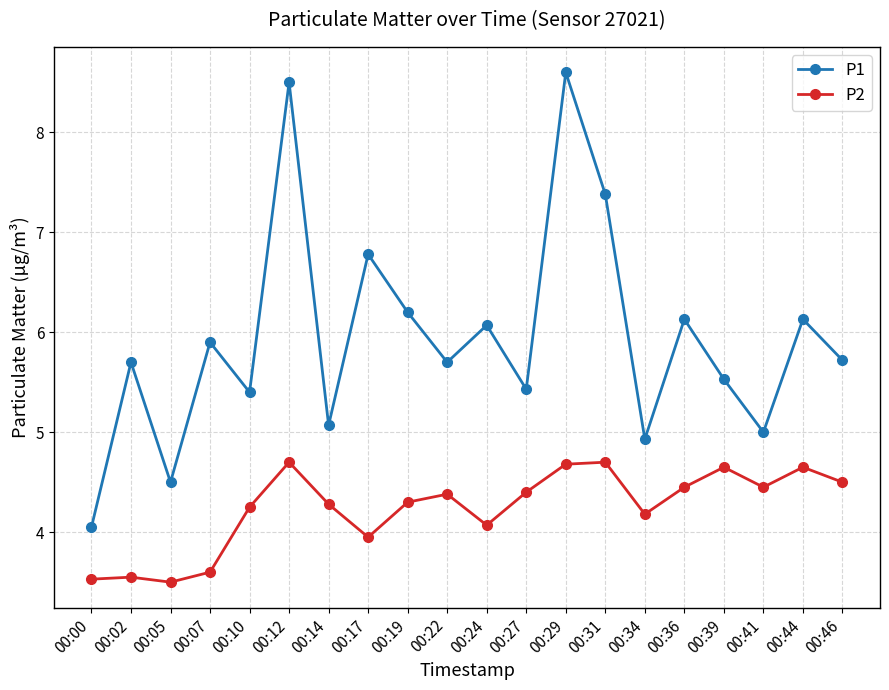

What is the average value of the P2 series?

4.2